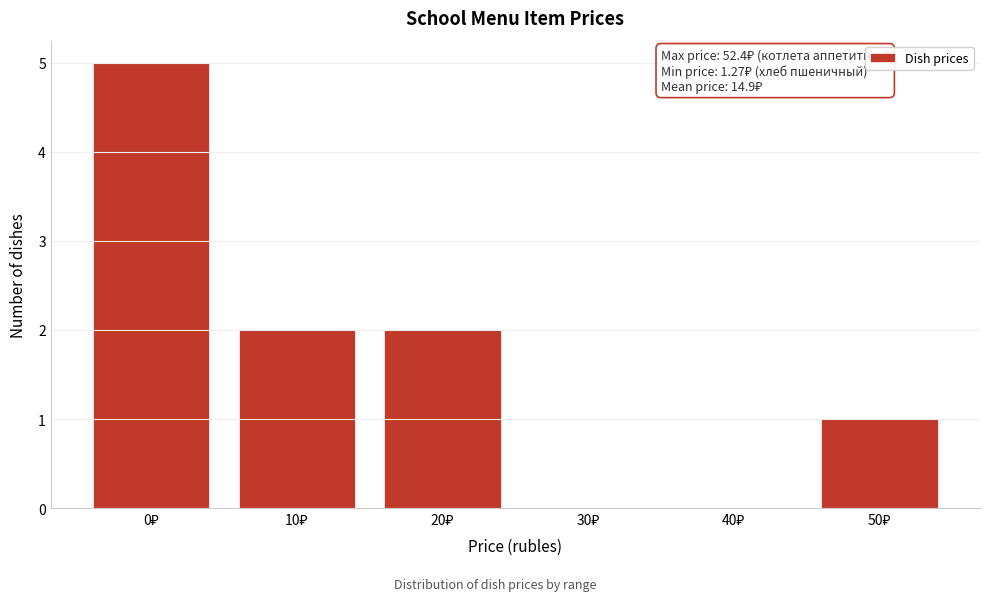

What is the sum of all values?

10